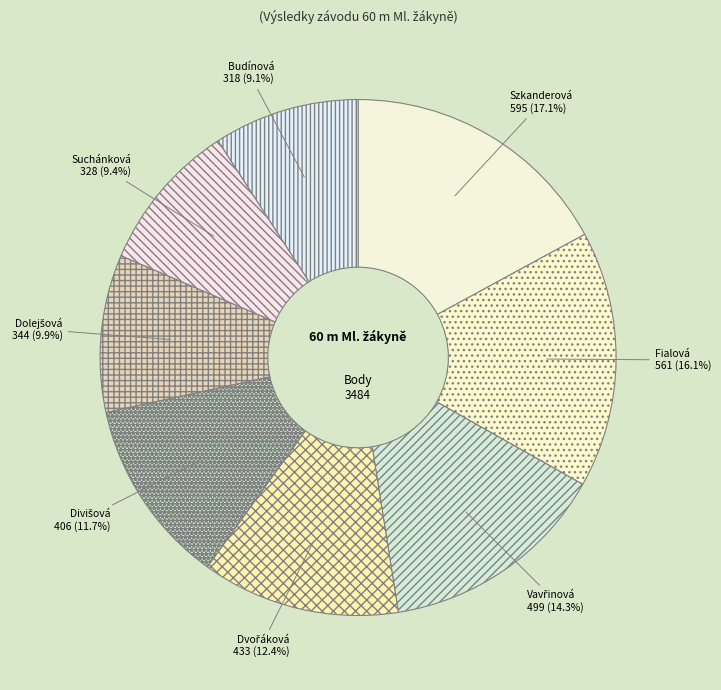

How many slices are in this pie chart?

8